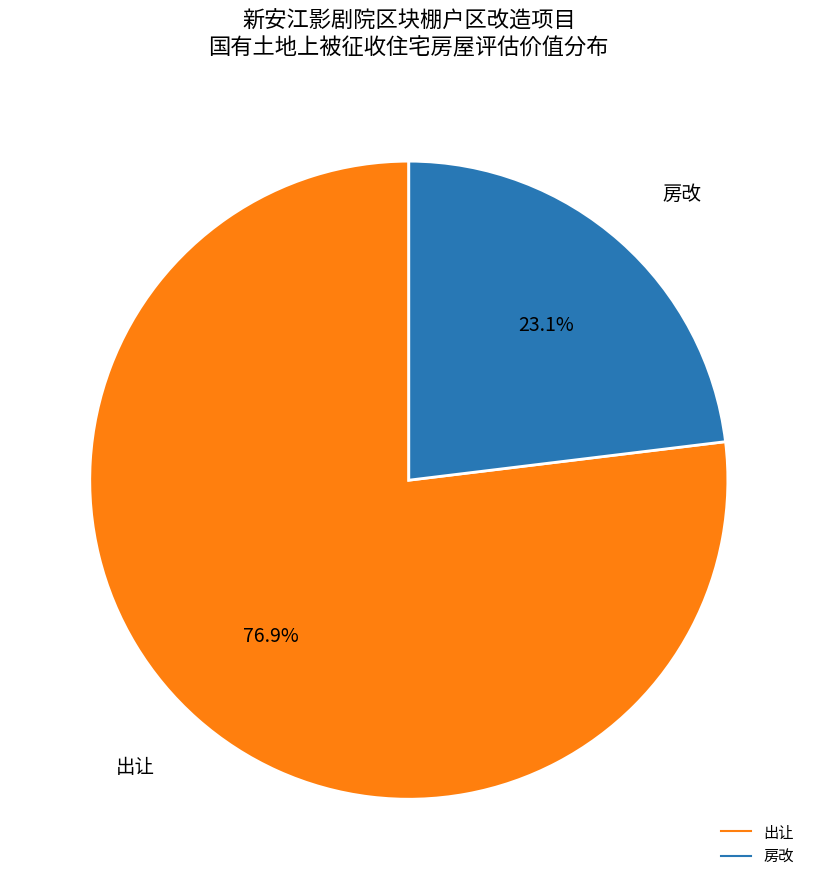

Is there any slice that represents more than half of the pie?

Yes